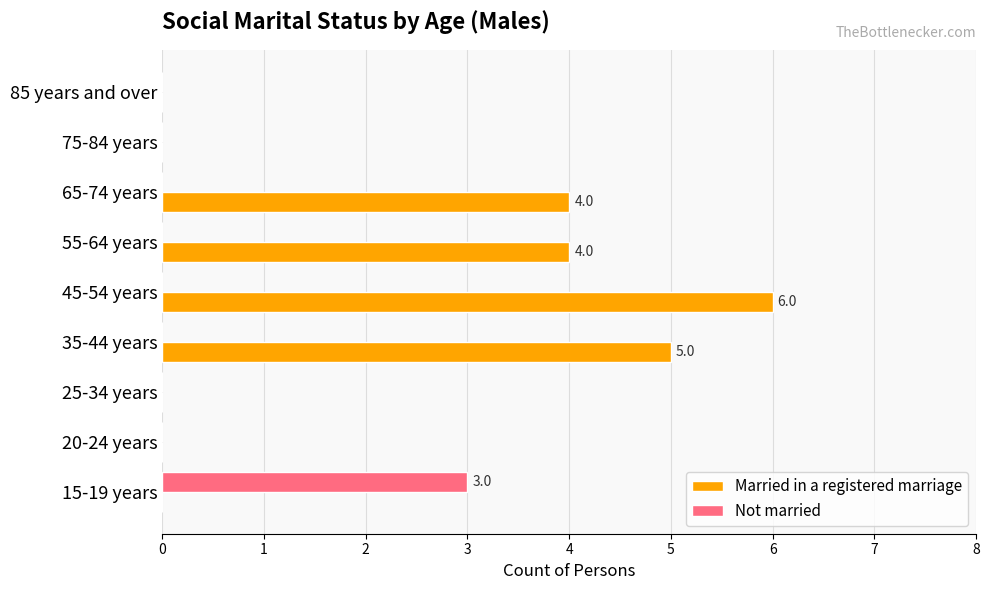

Which series has the largest total across all categories?

Married in a registered marriage